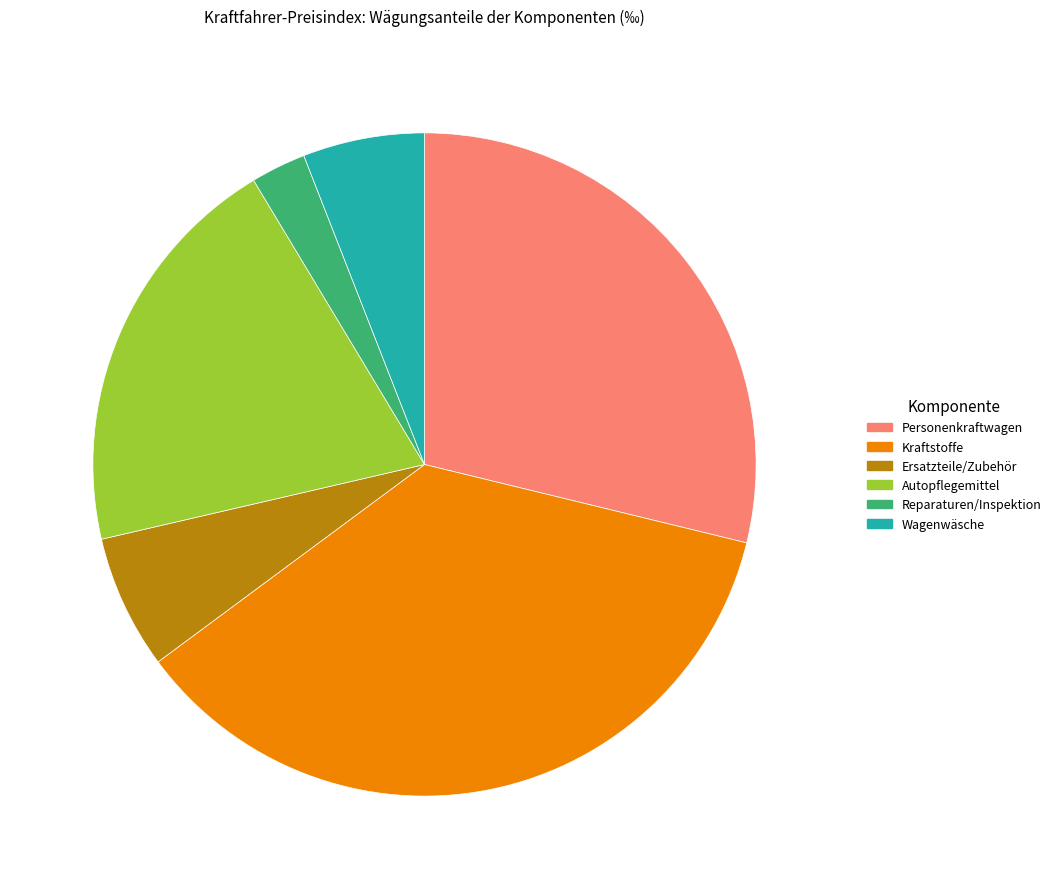

What is the largest slice in the pie chart?

Kraftstoffe